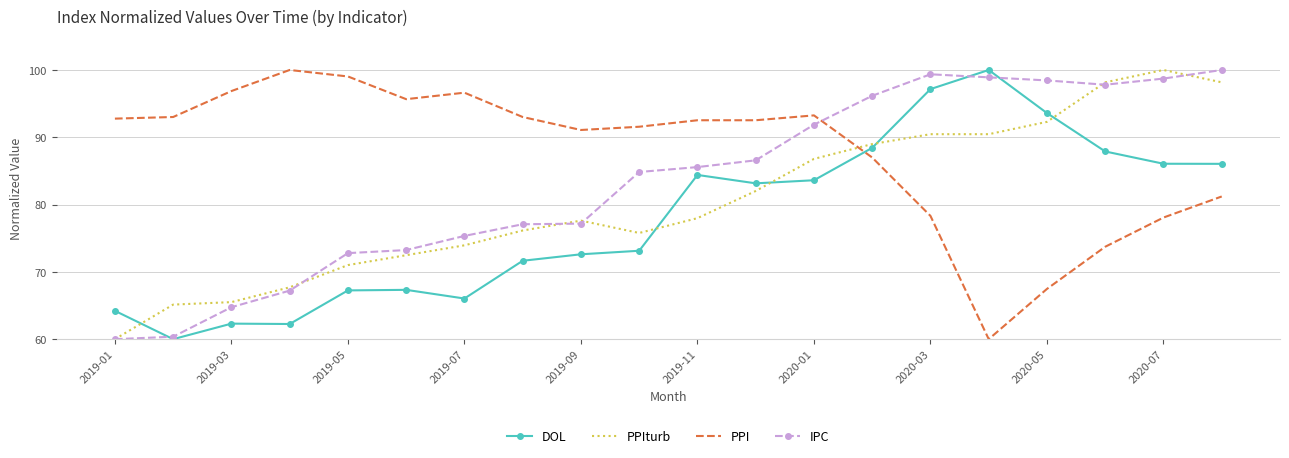

True or false: PPI and DOL cross at least once.

True